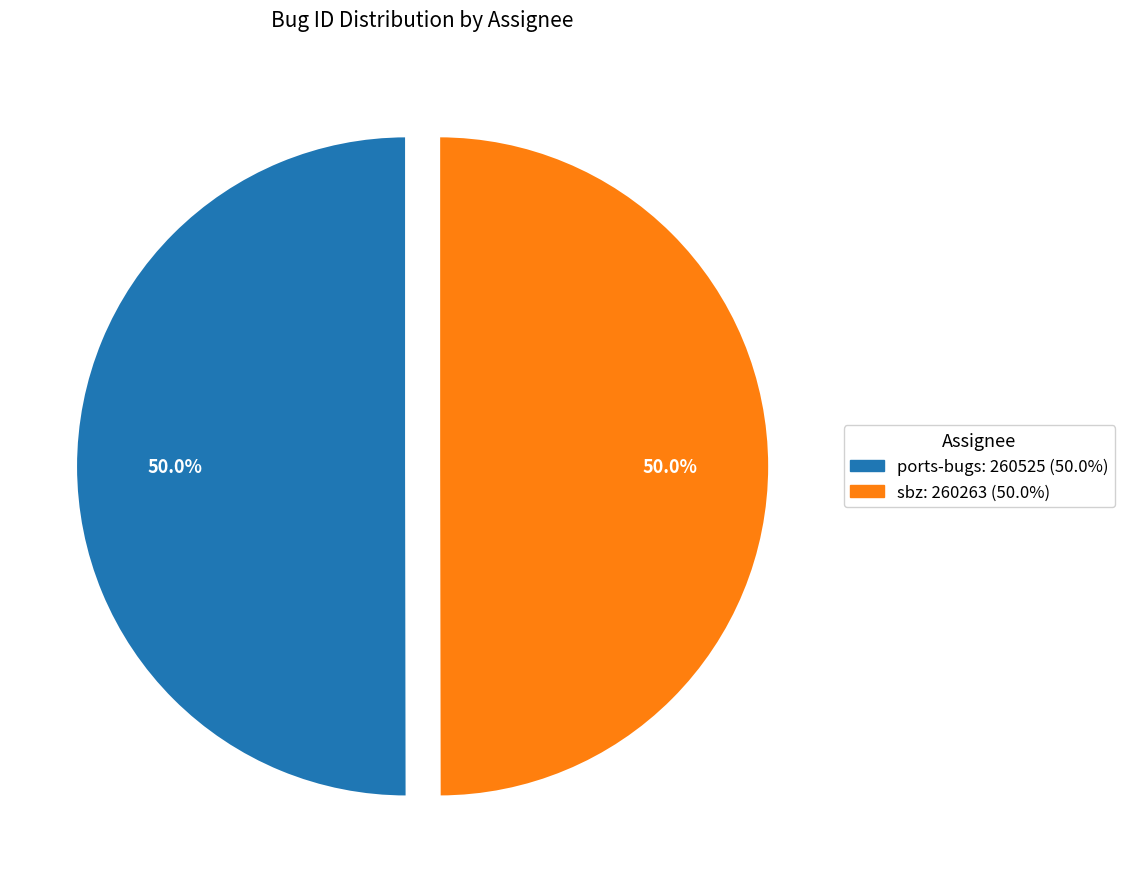

Approximately how many times larger is the value at sbz: 260263 (50.0%) compared to ports-bugs: 260525 (50.0%)?

1.0